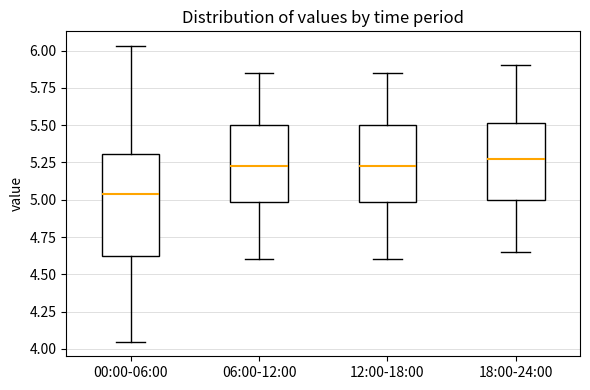

Which box's median line is the lowest?

00:00-06:00